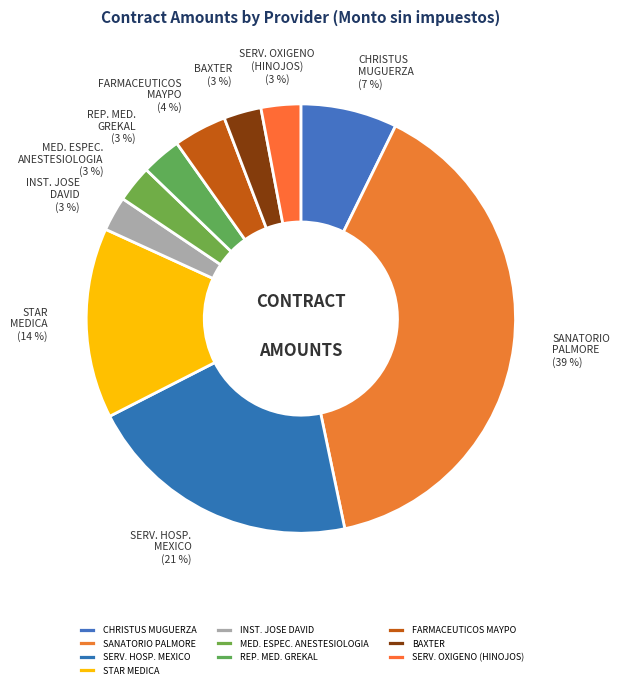

To the nearest percent, what portion does INST. JOSE DAVID represent?

3%